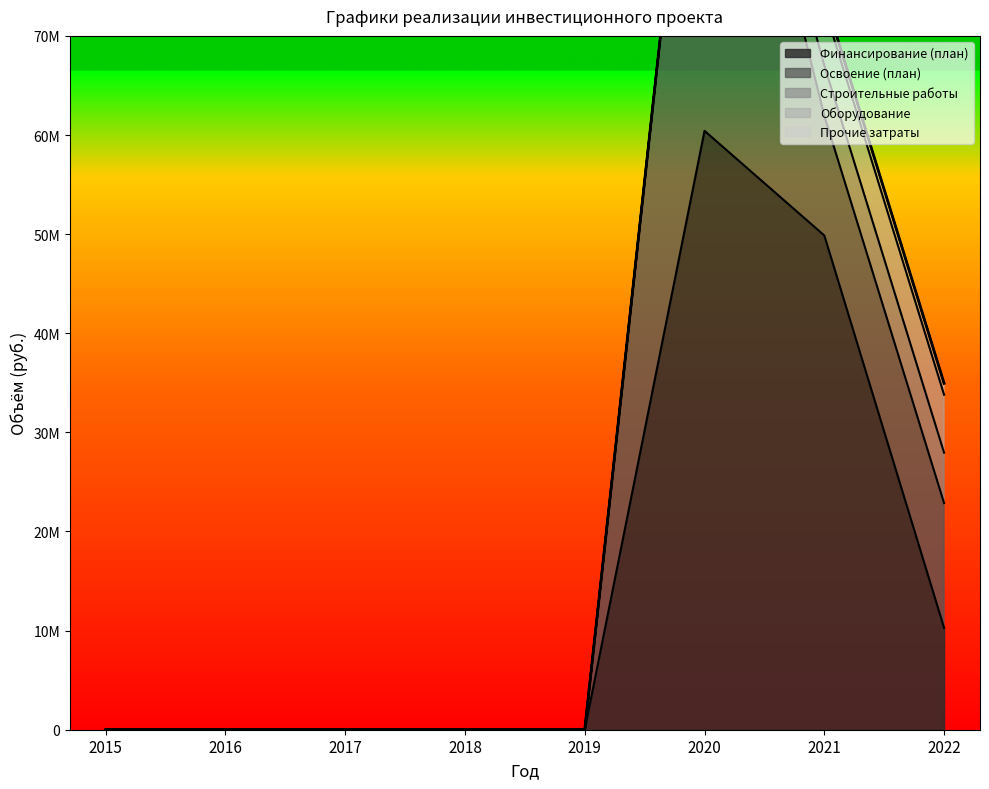

At which category is the sum across all series the highest?

2020